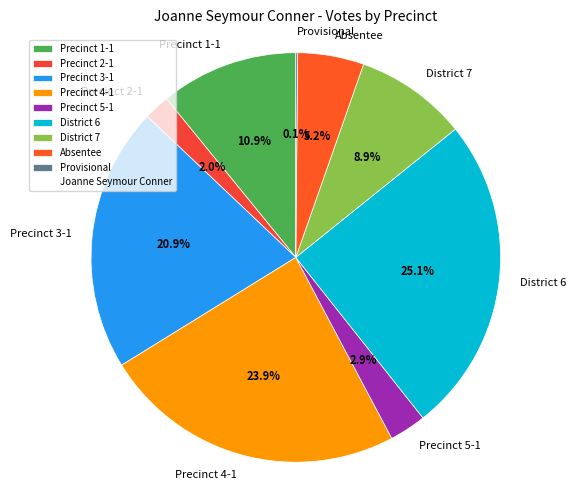

To the nearest percent, what portion does Precinct 4-1 represent?

24%